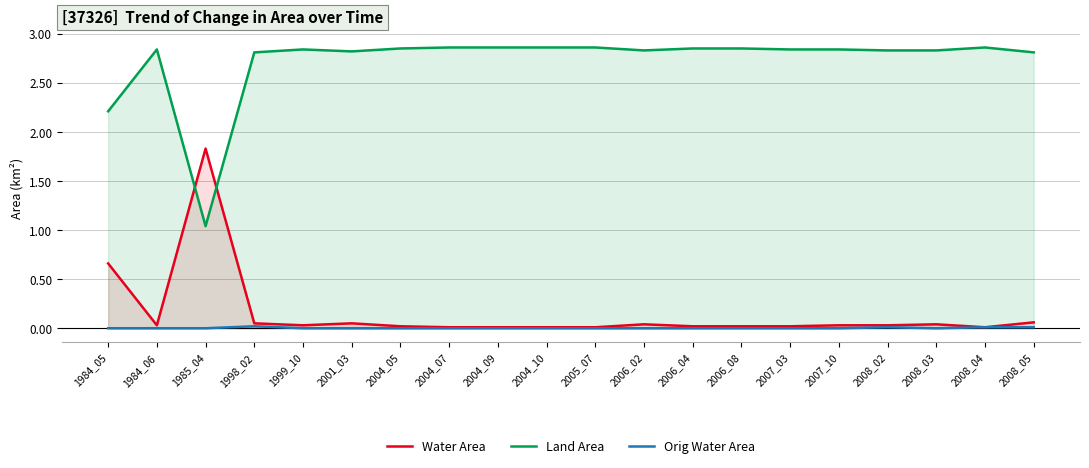

Which has a higher value, 1985_04 or 2004_10?

1985_04